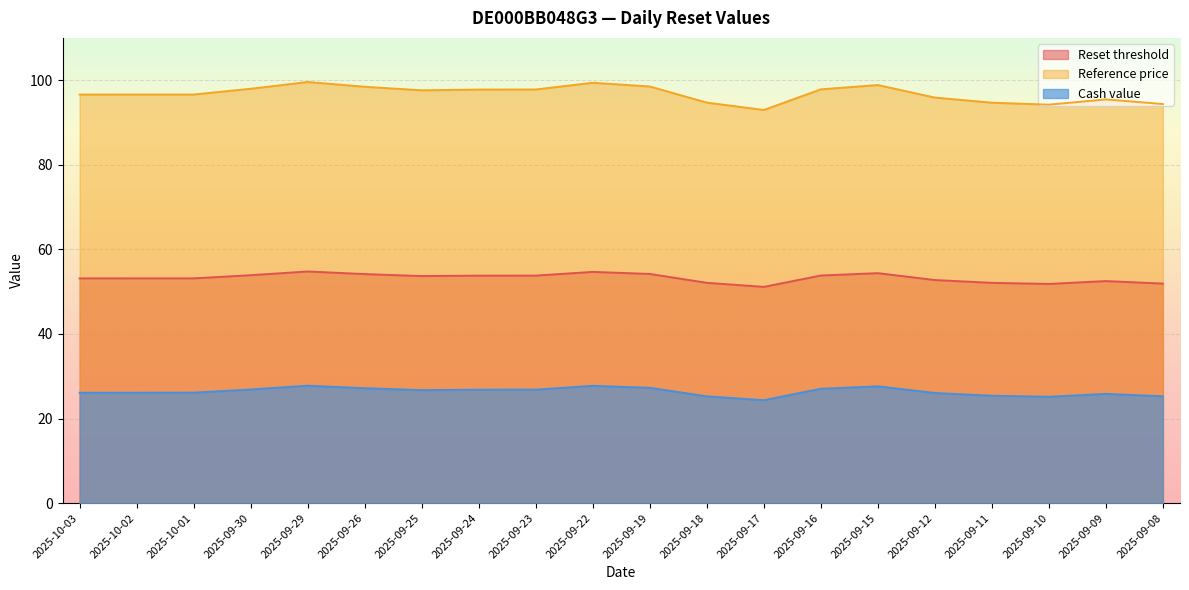

Rank the series by their average value, from lowest to highest.

Cash value, Reset threshold, Reference price